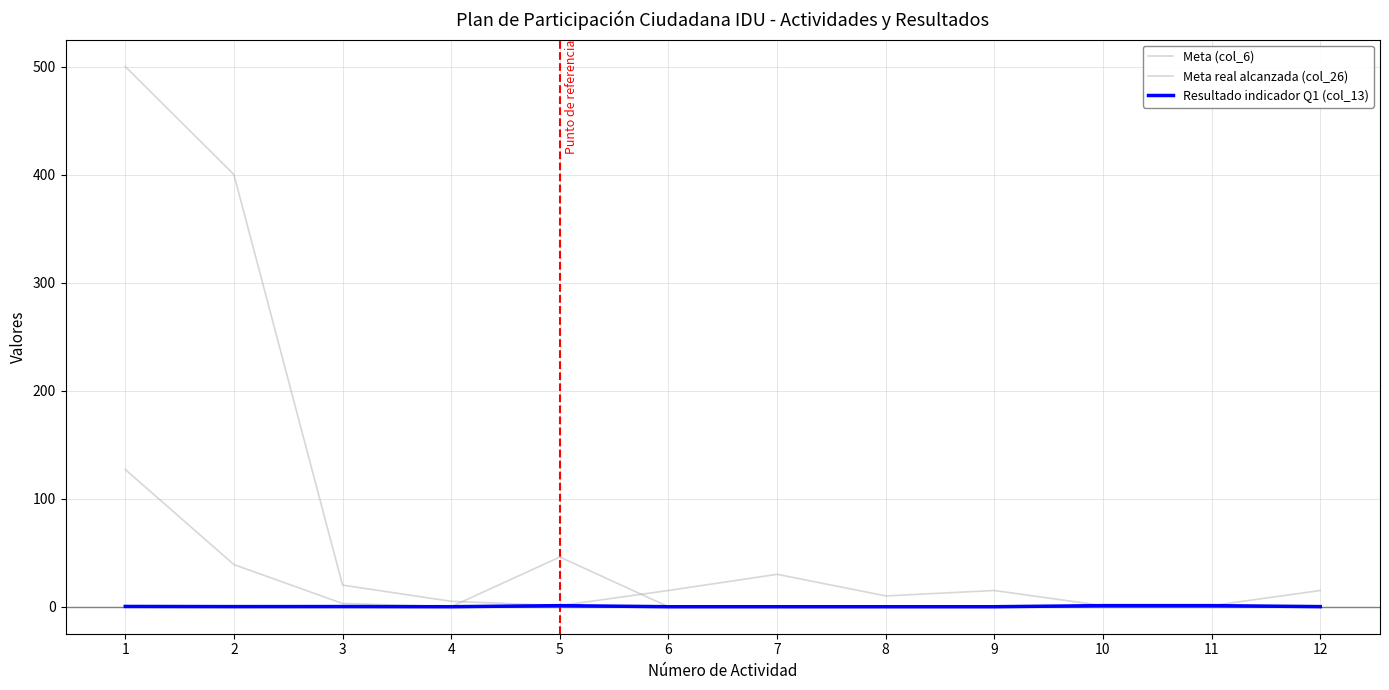

How many categories are shown in the chart?

12